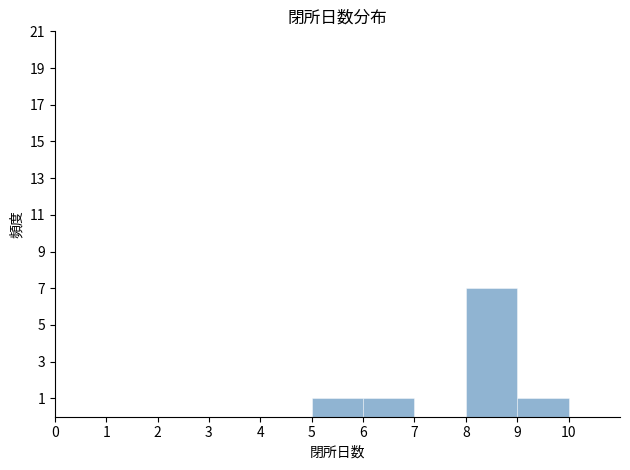

Reading left to right, list every bar in this chart as the range it spans on the x-axis followed by its height. The values are not printed on the chart, so give them approximately, as read against the axis.

0 to 1: 0
1 to 2: 0
2 to 3: 0
3 to 4: 0
4 to 5: 0
5 to 6: 1
6 to 7: 1
7 to 8: 0
8 to 9: 7
9 to 10: 1
10 to 11: 0